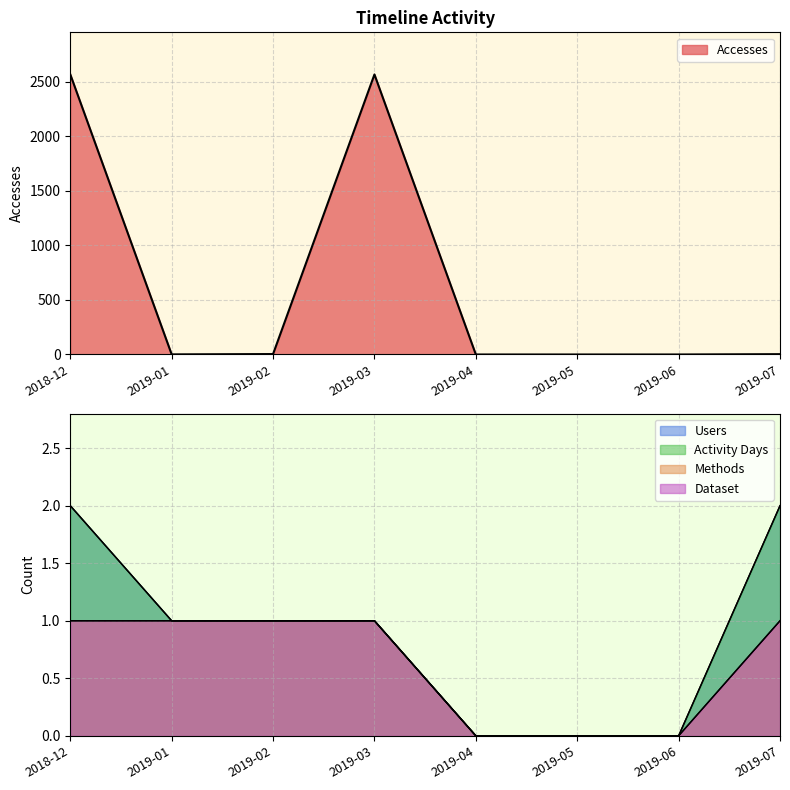

True or false: Methods and Accesses intersect in this chart.

False